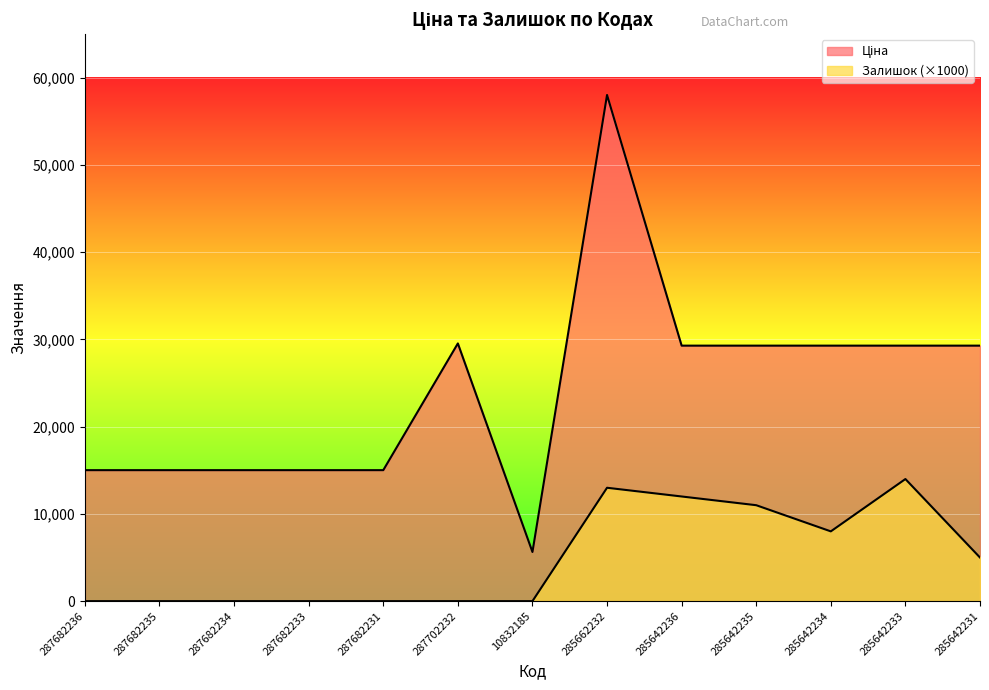

What are all the series names shown in the legend?

Ціна, Залишок